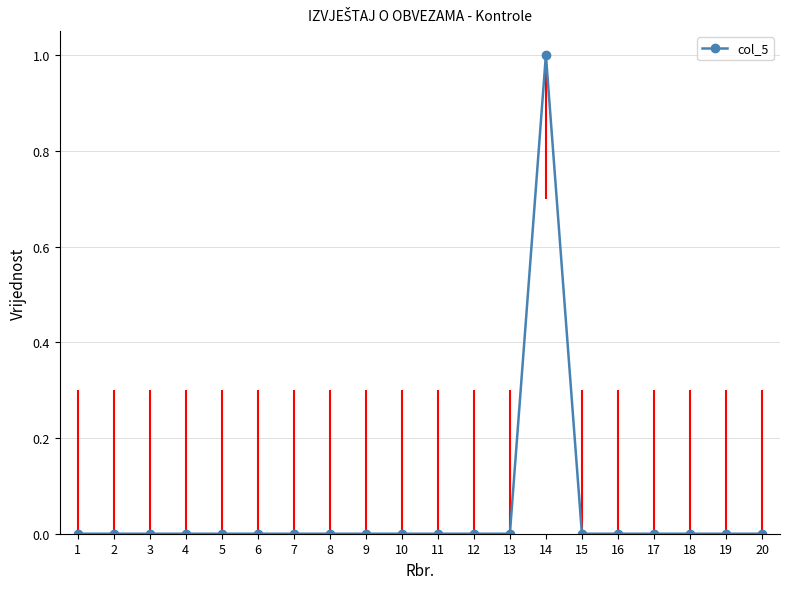

How many data points does each series have?

20